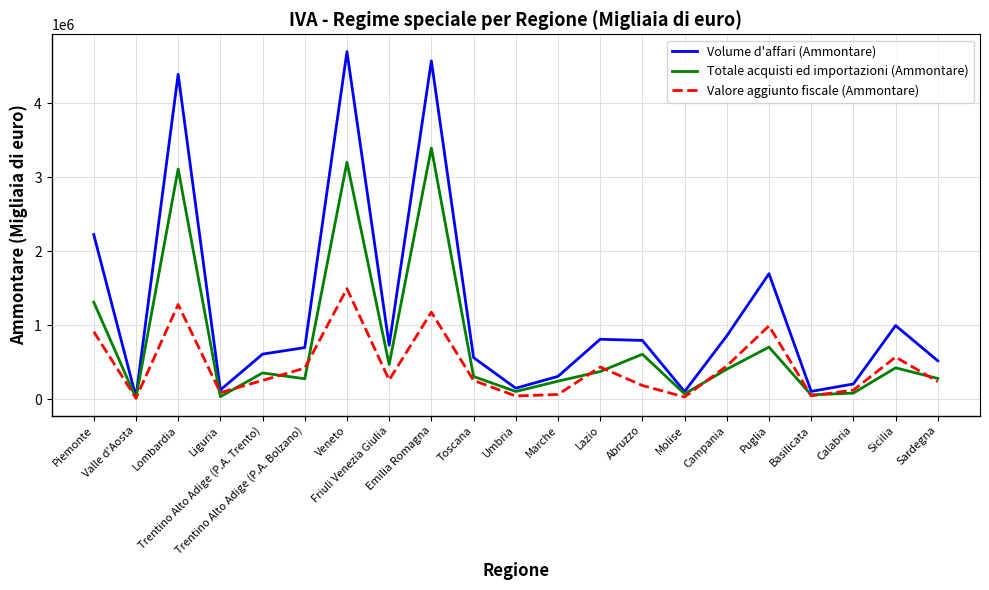

What is the highest value of the Valore aggiunto fiscale (Ammontare) series?

1494371